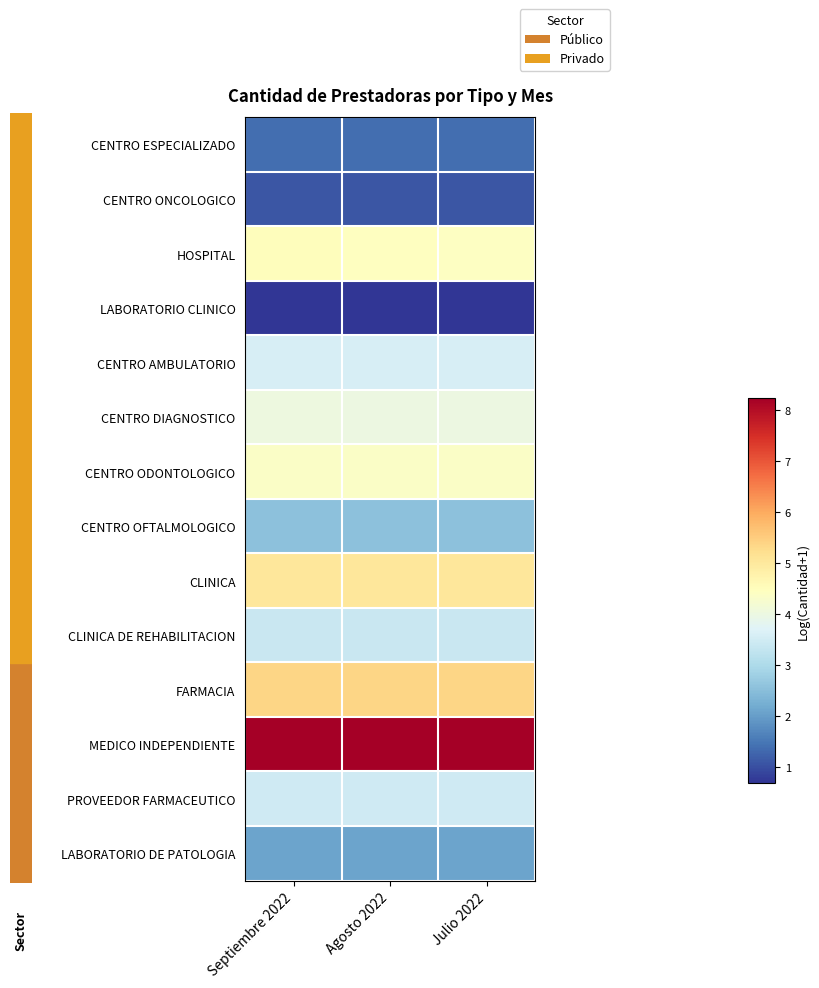

Between Septiembre 2022 and Agosto 2022, which is larger?

Septiembre 2022